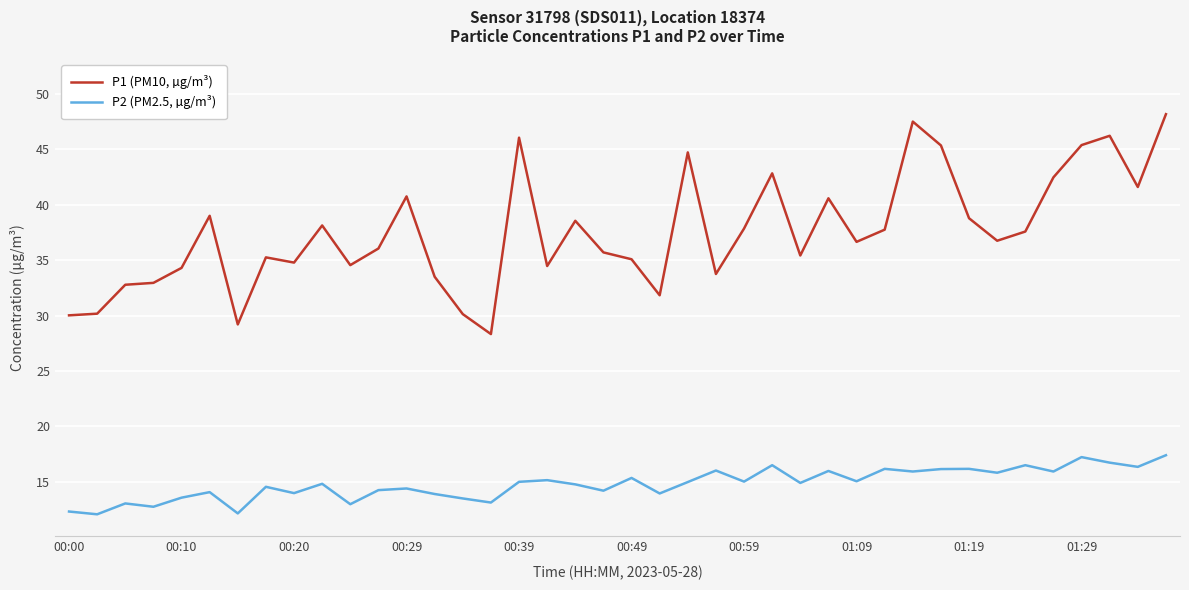

Does the chart display data point markers on the line(s)?

No